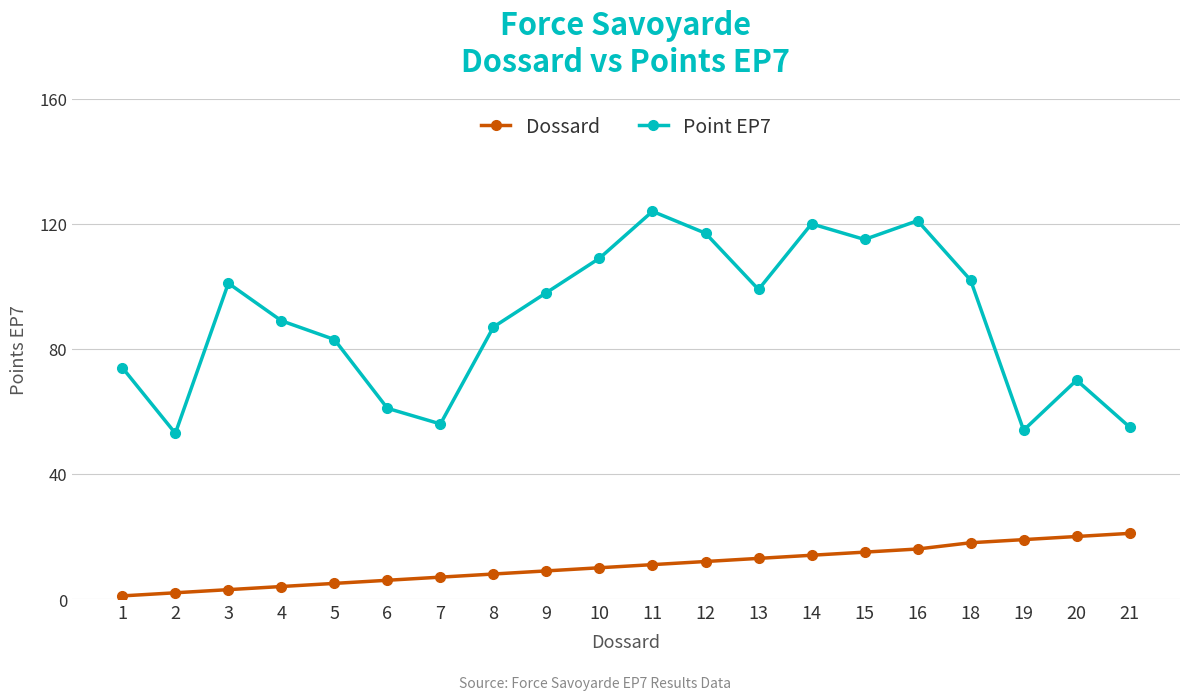

Rank the series by their average value, from highest to lowest.

Point EP7, Dossard